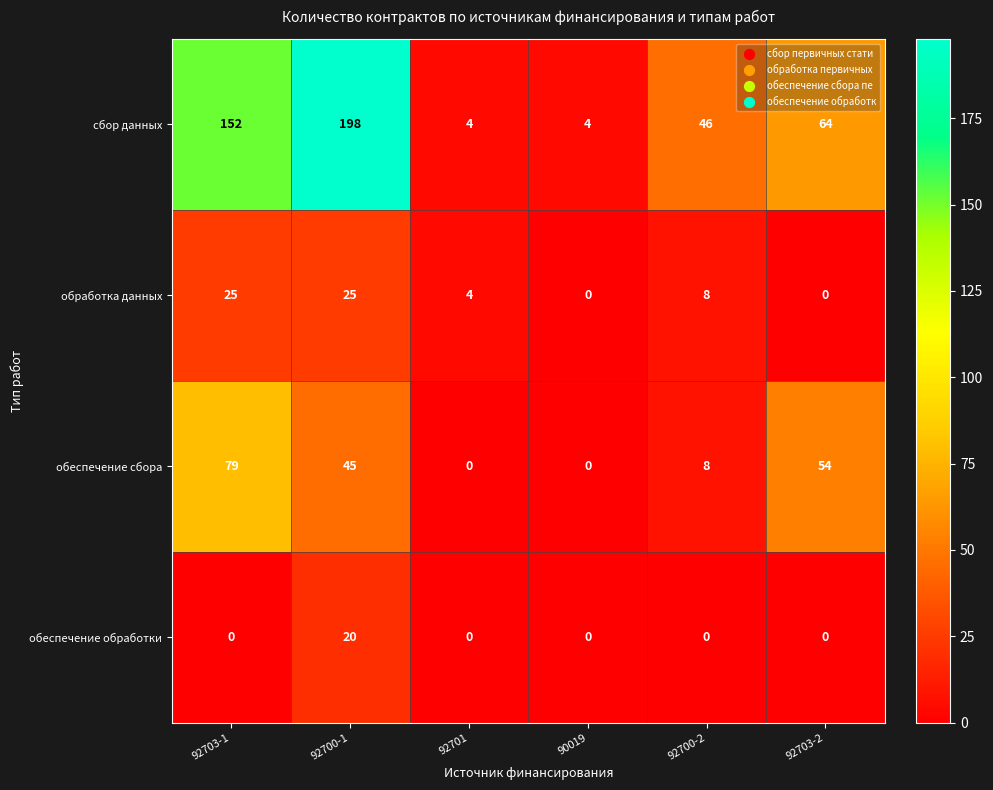

At which label does сбор данных first exceed 64?

92703-1